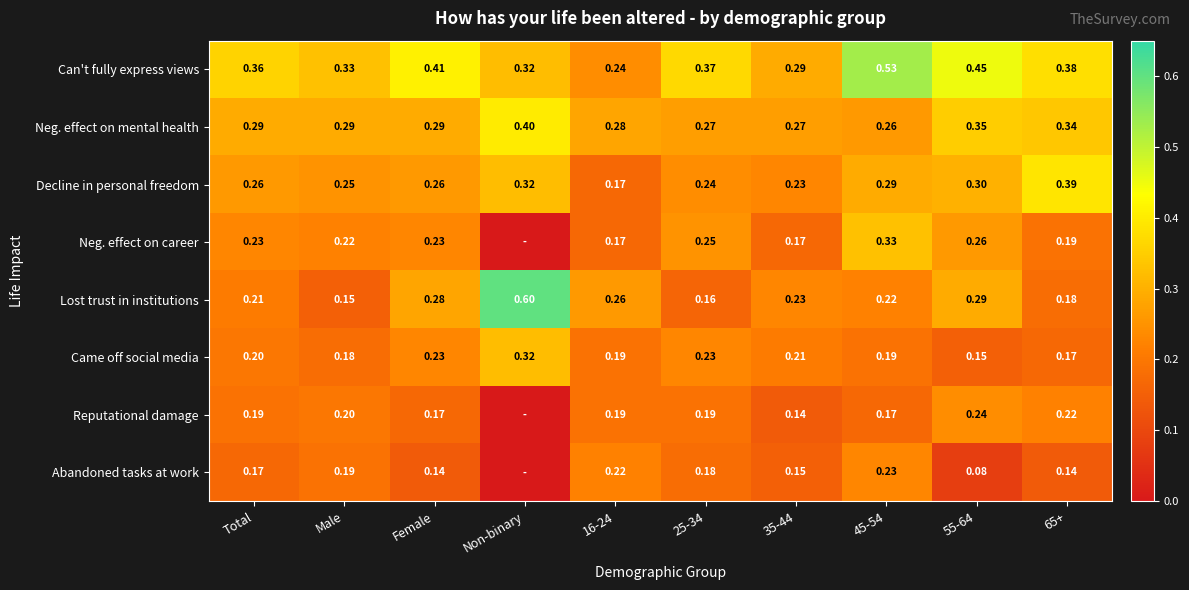

At 65+, list the series in order from smallest to largest.

Abandoned tasks at work, Came off social media, Lost trust in institutions, Neg. effect on career, Reputational damage, Neg. effect on mental health, Can't fully express views, Decline in personal freedom